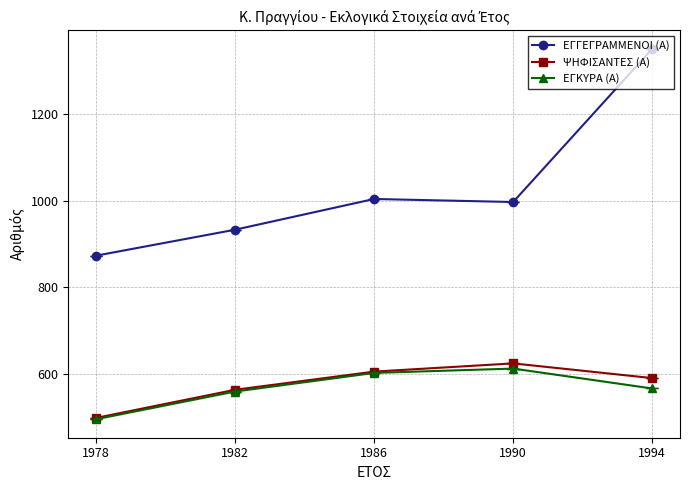

What is the sum of the ΕΓΓΕΓΡΑΜΜΕΝΟΙ (Α) values at 1990 and 1994?

2348